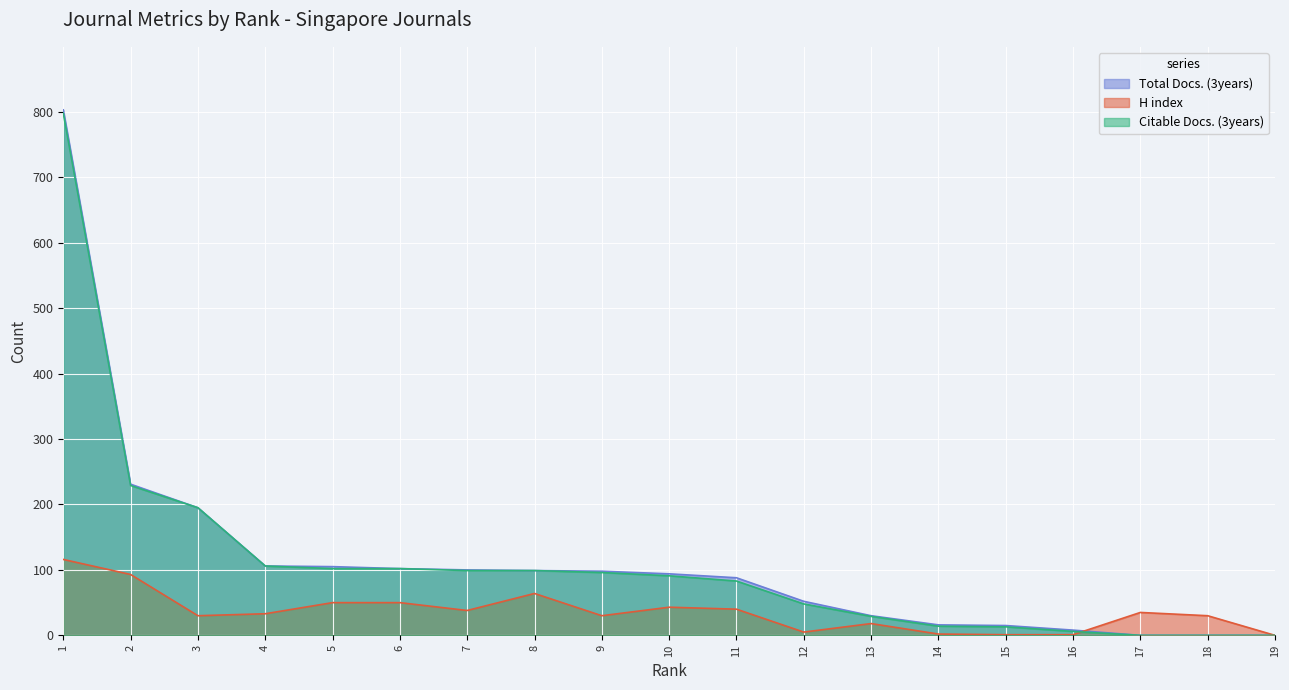

Where does the Total Docs. (3years) series first go above 94?

1